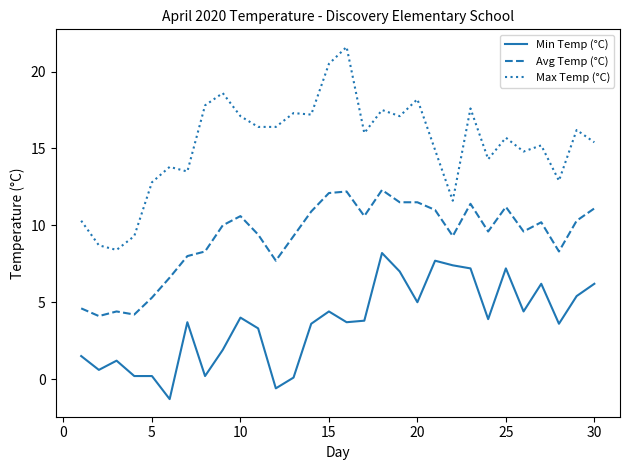

What are all the series names shown in the legend?

Min Temp (°C), Avg Temp (°C), Max Temp (°C)